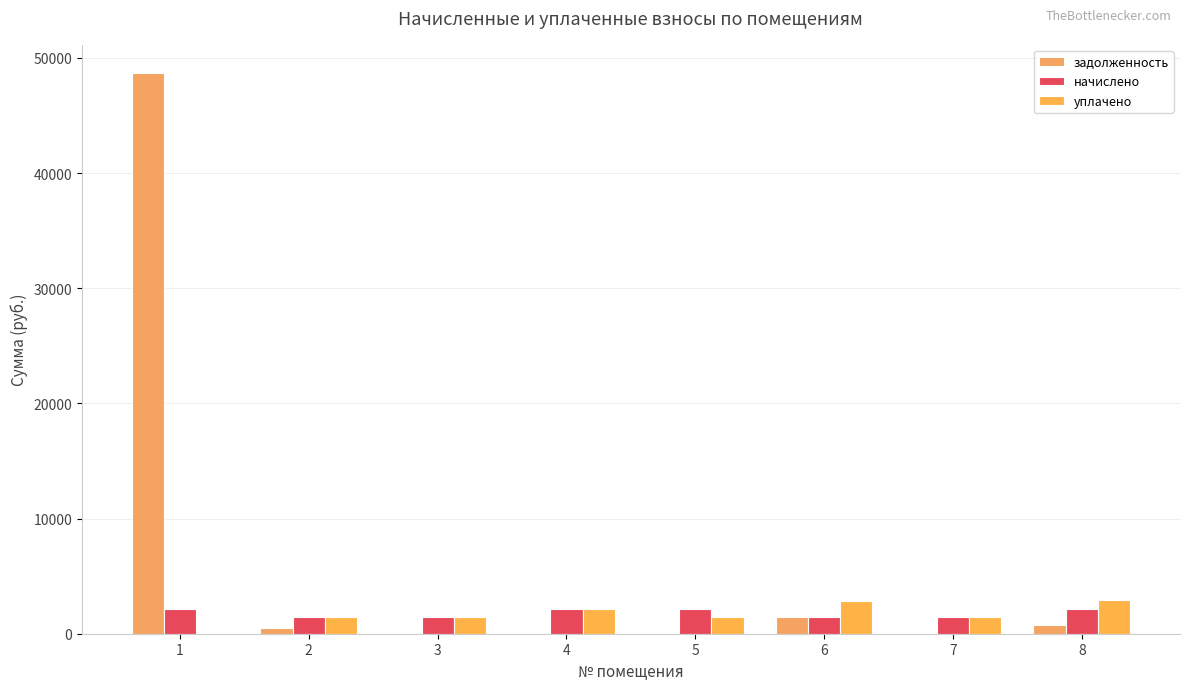

Does the chart contain stacked bars?

No